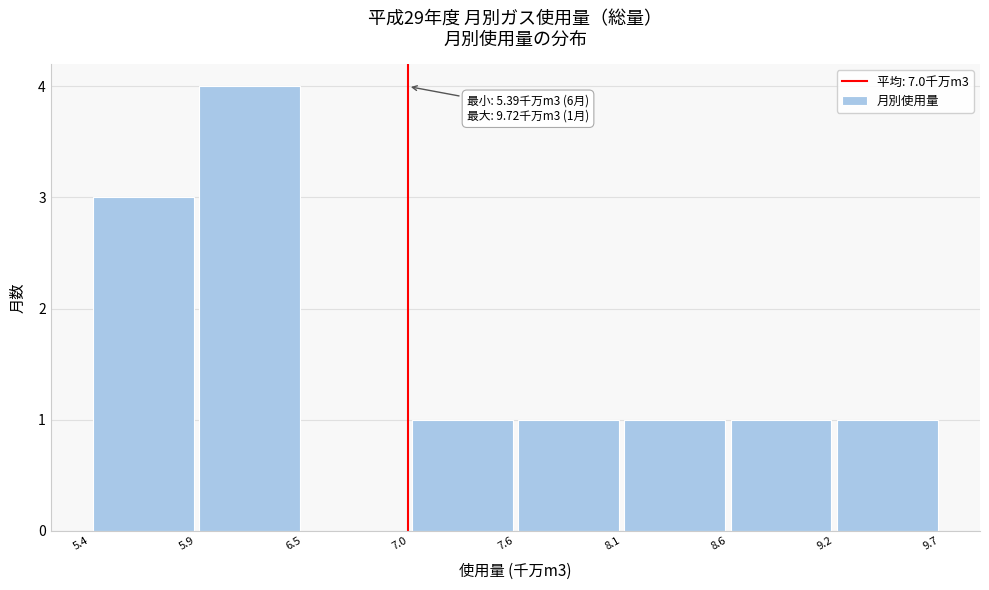

Which range on the x-axis has the tallest bar?

5.9 to 6.5